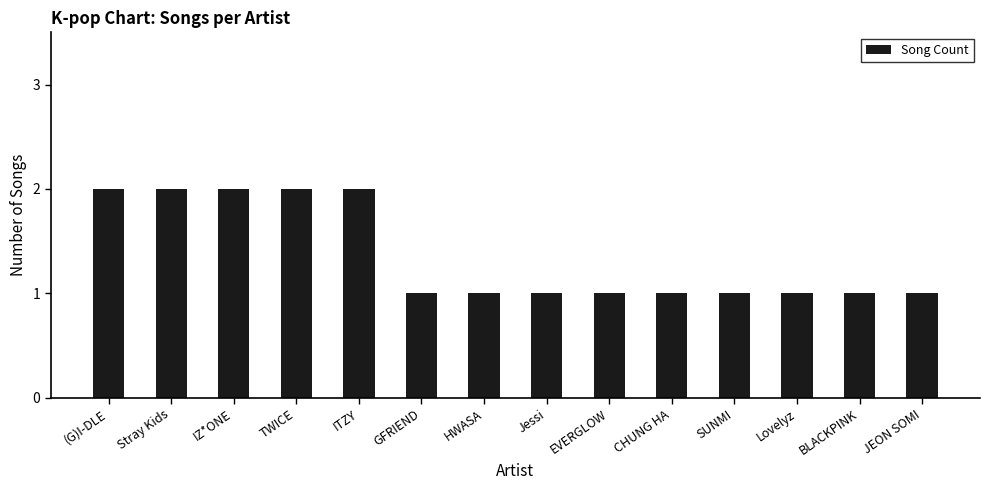

What is the greatest value displayed?

2